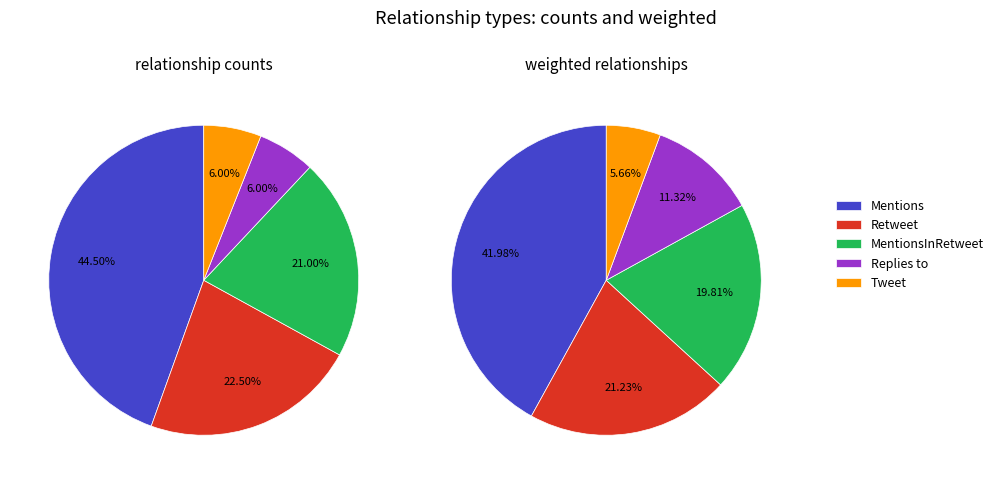

To the nearest percent, what portion does Retweet represent?

22%